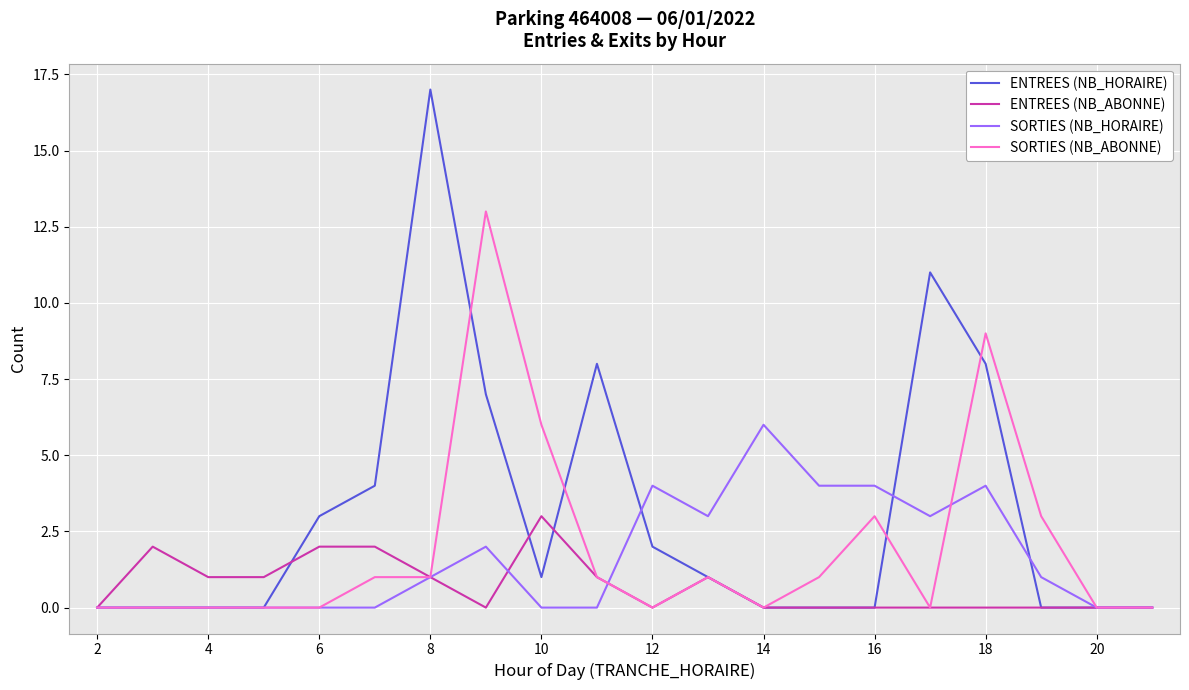

List the series in order of their peak value, highest first.

ENTREES (NB_HORAIRE), SORTIES (NB_ABONNE), SORTIES (NB_HORAIRE), ENTREES (NB_ABONNE)